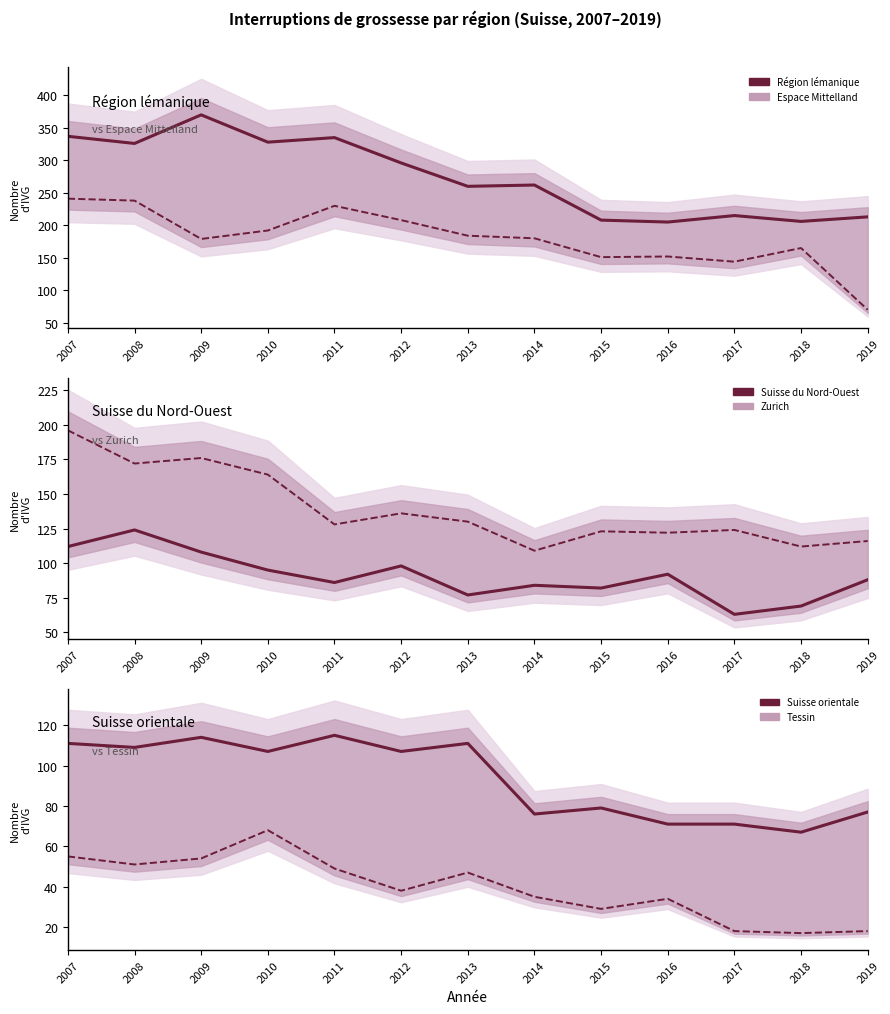

What is the maximum value shown in the chart?

370